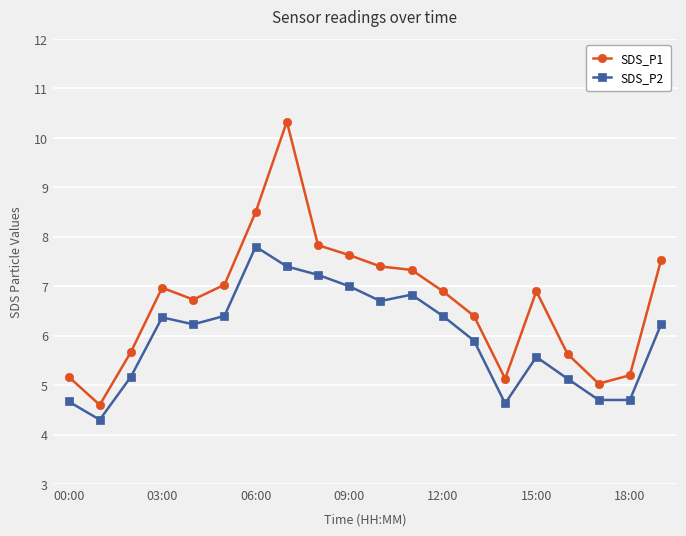

Which series has the largest total across all categories?

SDS_P1